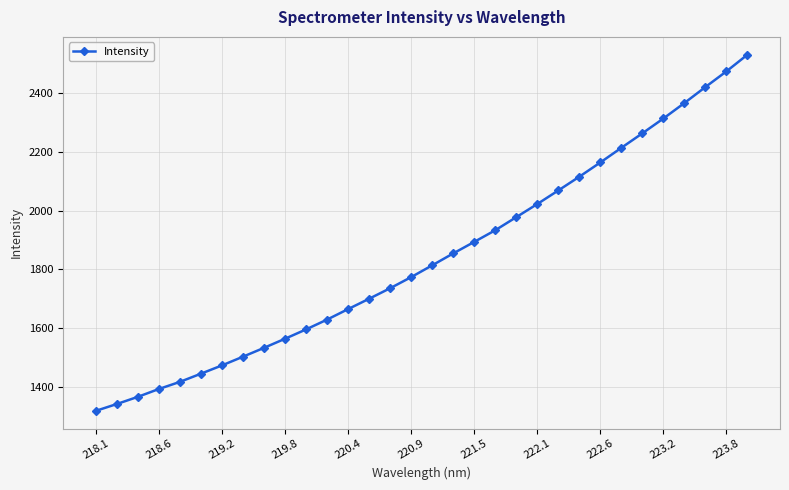

What is the value of the 8th point from the left?

1502.2